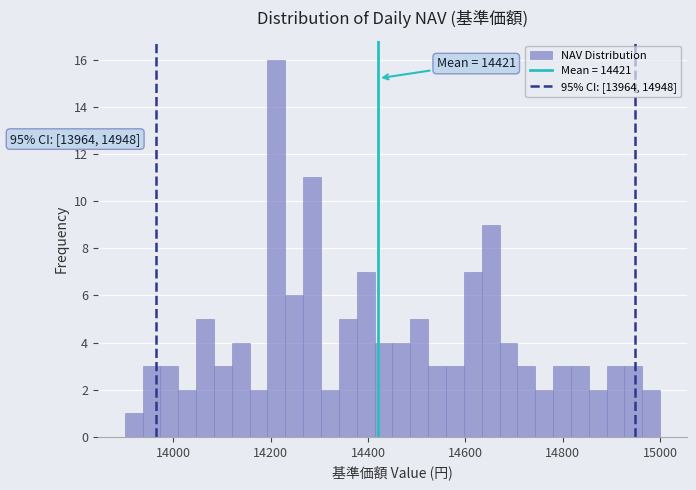

Read against the x-axis, roughly where is the centre of the tallest bar?

14220